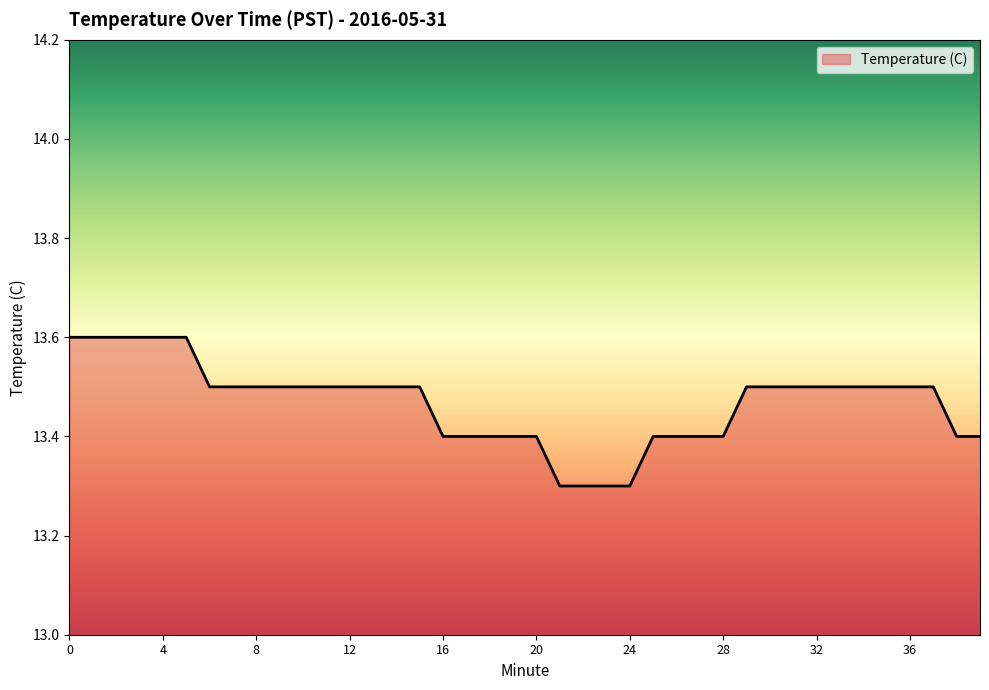

What is the difference between the maximum and minimum values?

0.3